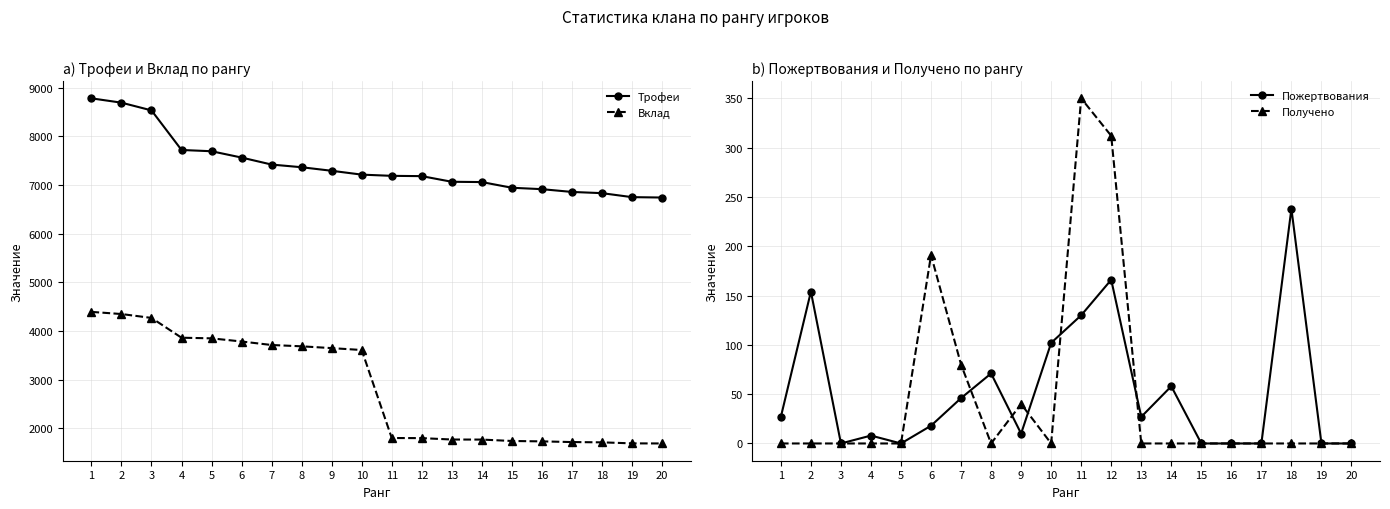

Is this an area chart (filled region under the line)?

No